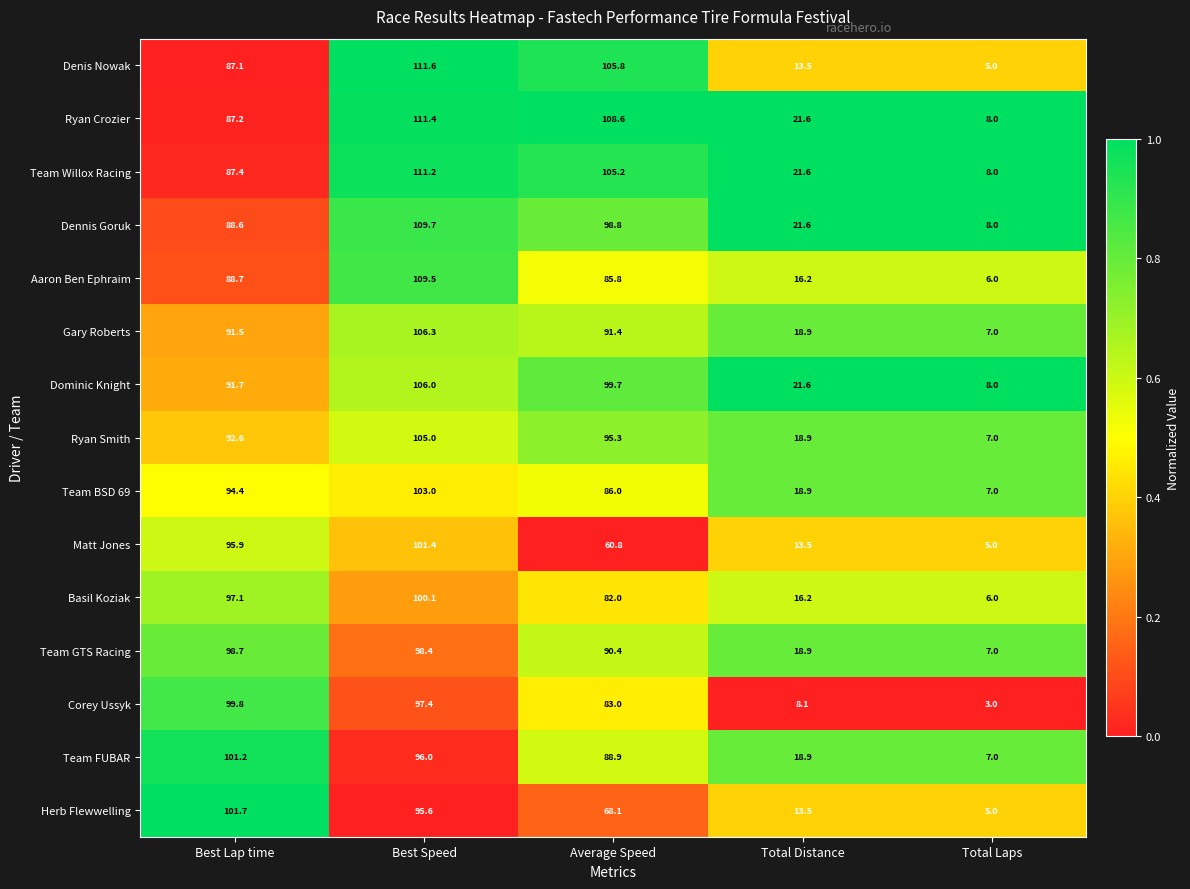

Rank the series at Best Lap time from lowest to highest value.

Denis Nowak, Ryan Crozier, Team Willox Racing, Dennis Goruk, Aaron Ben Ephraim, Gary Roberts, Dominic Knight, Ryan Smith, Team BSD 69, Matt Jones, Basil Koziak, Team GTS Racing, Corey Ussyk, Team FUBAR, Herb Flewwelling